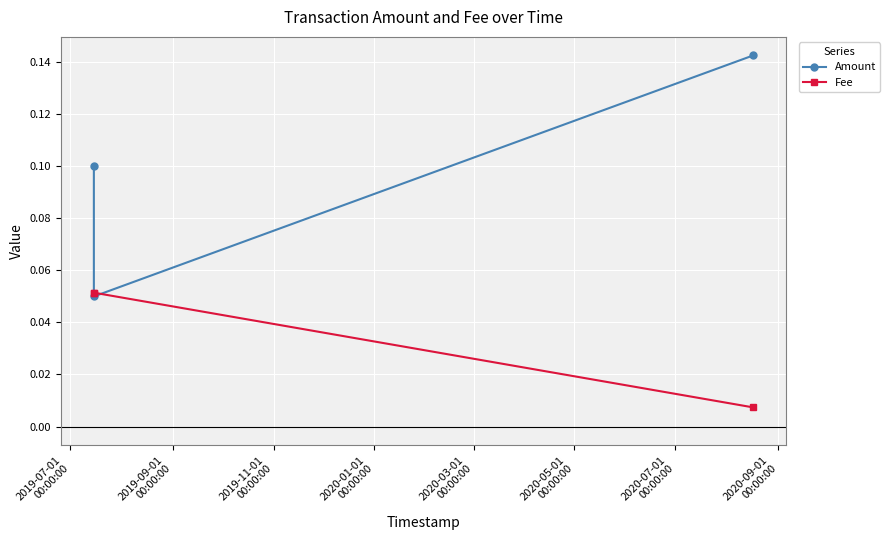

Between 2019-07-01
00:00:00 and 2019-09-01
00:00:00, which series saw the biggest shift?

Amount